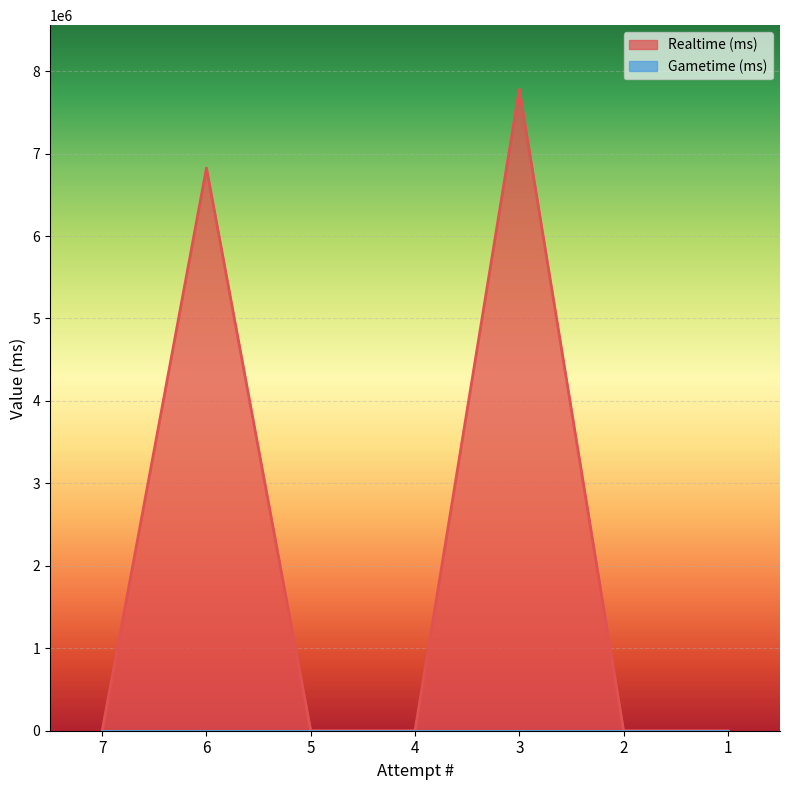

List the labels in order of value, smallest first.

7, 5, 4, 2, 1, 6, 3